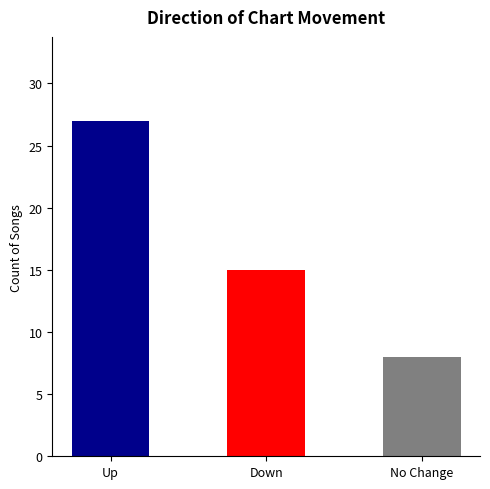

At which label does the data first exceed 15?

up